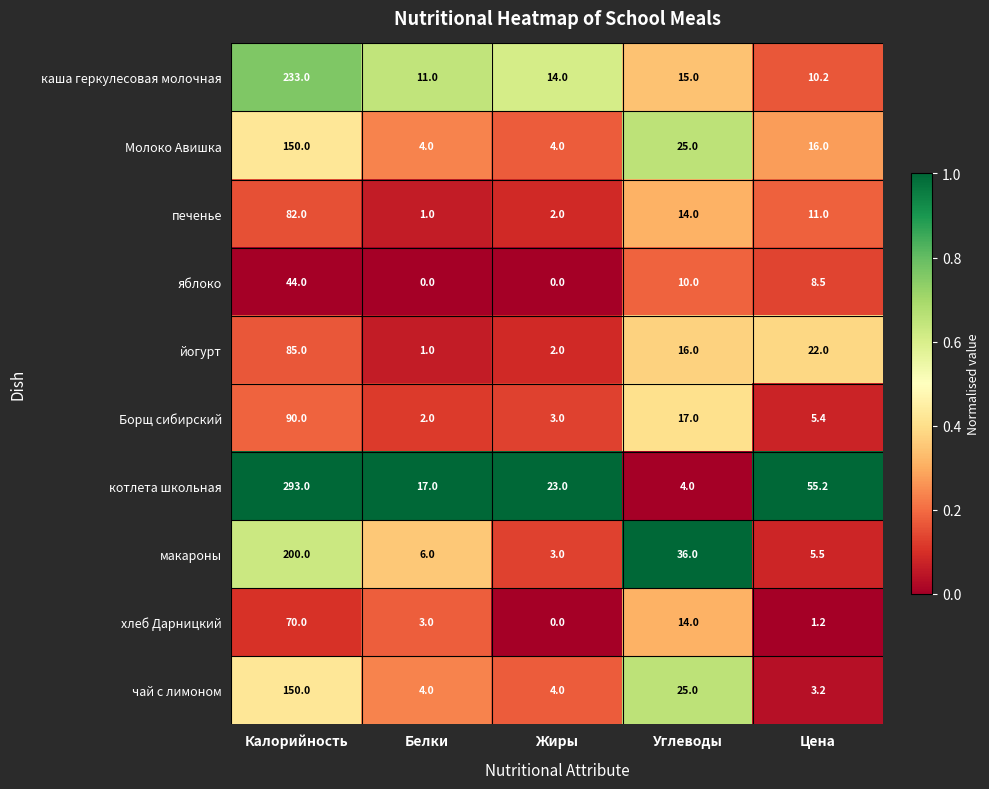

What is the sum of the Молоко Авишка values at Жиры and Белки?

8.0